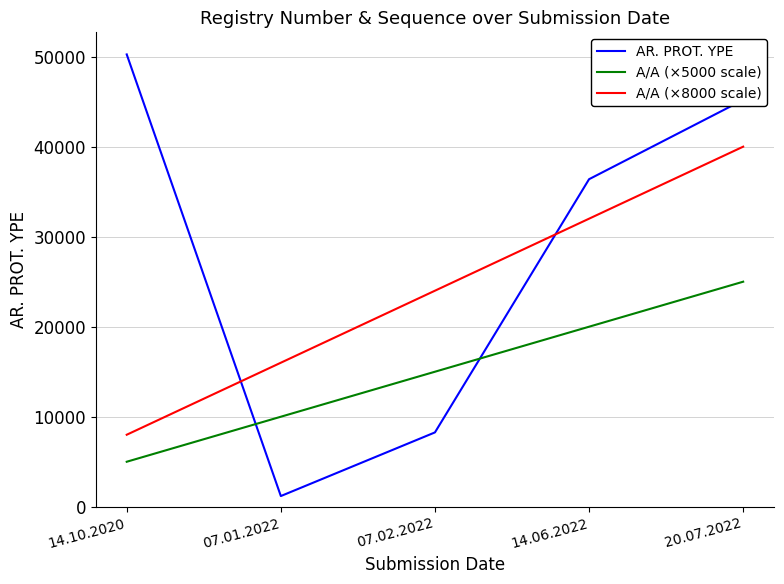

At which label does A/A (×5000 scale) reach its peak?

20.07.2022